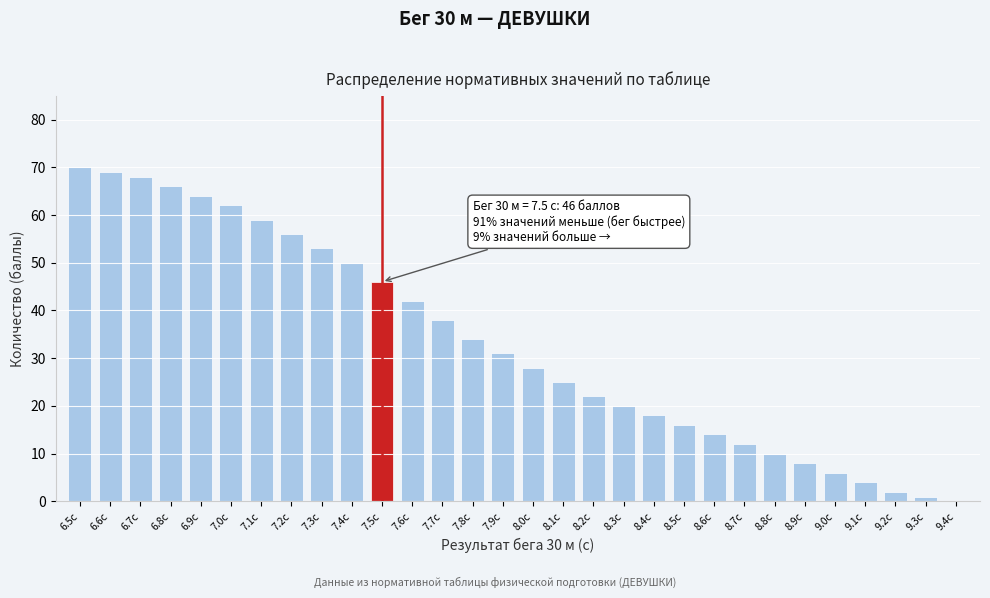

Reading left to right, what are all the values shown in this chart?

6.5с=70	6.6с=69	6.7с=68	6.8с=66	6.9с=64	7.0с=62	7.1с=59	7.2с=56	7.3с=53	7.4с=50	7.5с=46	7.6с=42	7.7с=38	7.8с=34	7.9с=31	8.0с=28	8.1с=25	8.2с=22	8.3с=20	8.4с=18	8.5с=16	8.6с=14	8.7с=12	8.8с=10	8.9с=8	9.0с=6	9.1с=4	9.2с=2	9.3с=1	9.4с=0